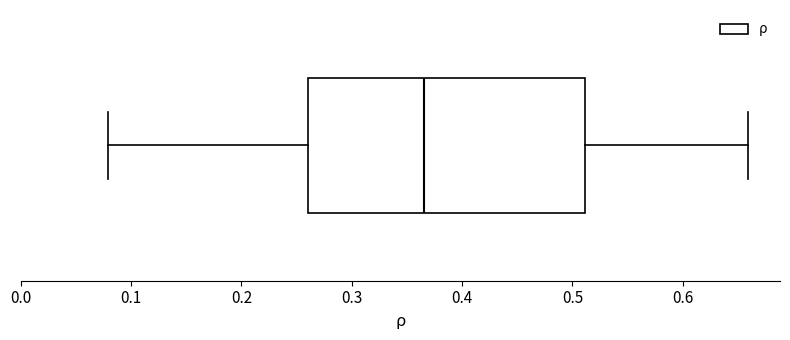

Read this box plot against the x-axis: the position of the median line, the range covered by the box, and the ends of both whiskers. The values are not printed on the chart, so give them approximately, as read against the axis.

median 0.37, box 0.26 to 0.51, whiskers 0.08 to 0.66